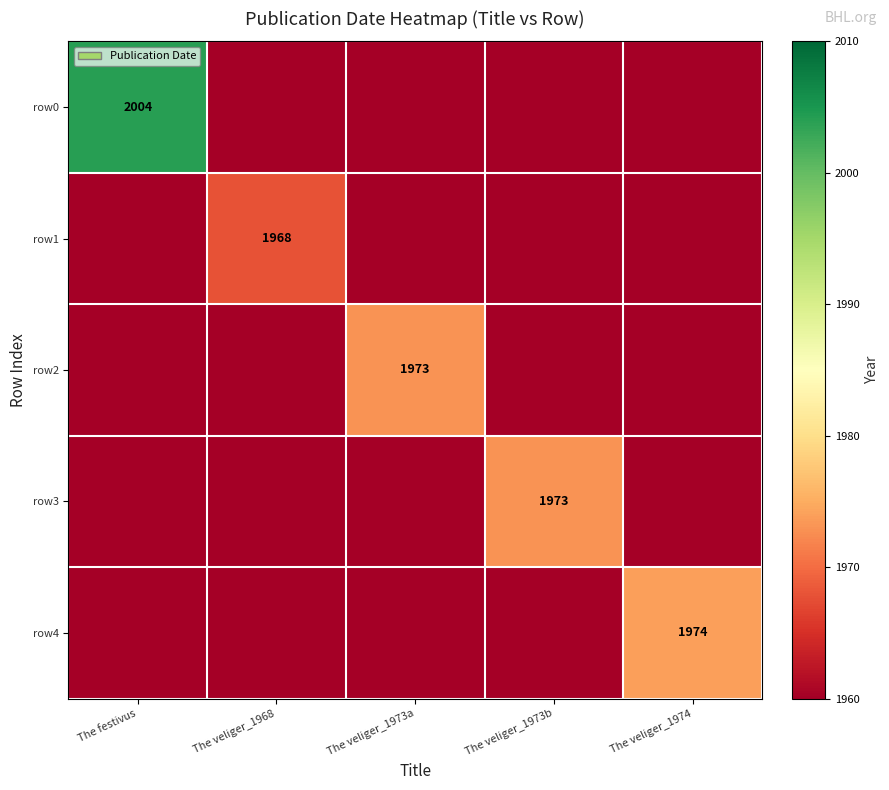

Is the value of row4 at The veliger_1974 greater than the value of row3 at The veliger_1973b?

Yes